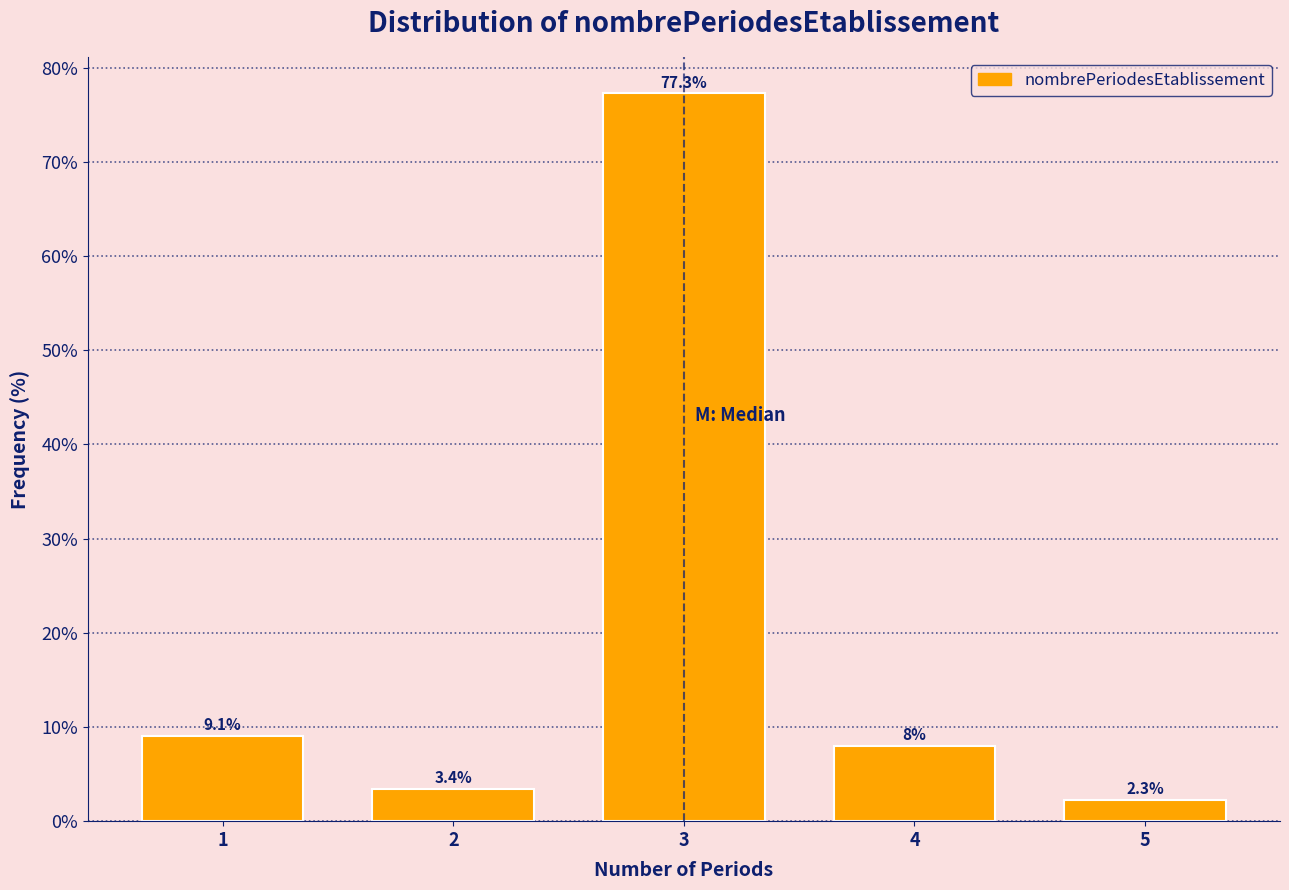

Reading left to right, transcribe all the data shown in this chart.

1=9.1	2=3.4	3=77.3	4=8.0	5=2.3